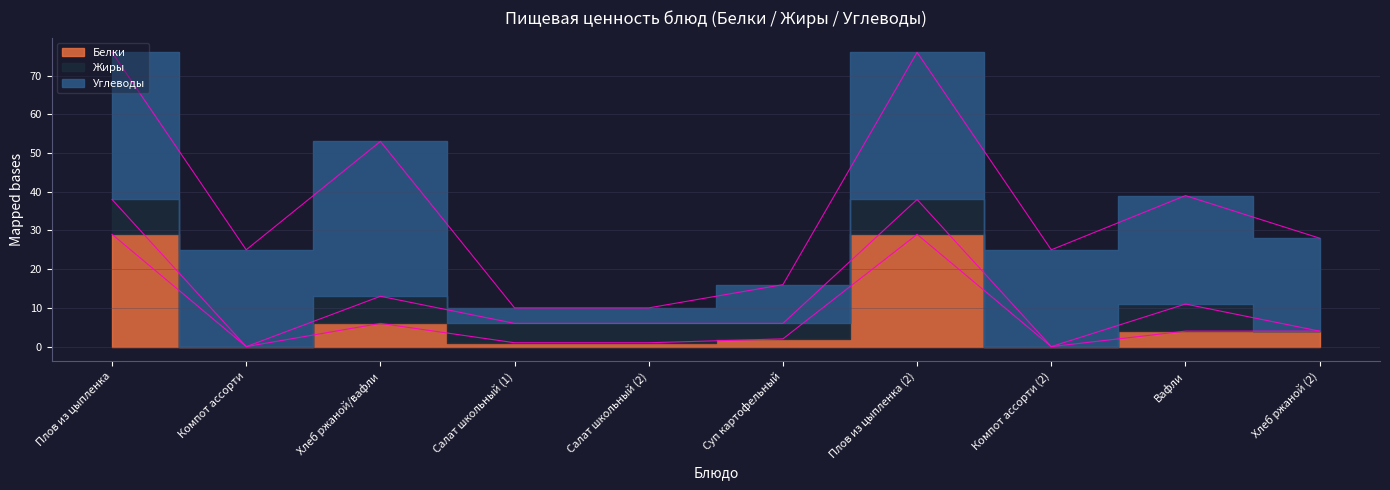

What is the sum of all Белки values?

76